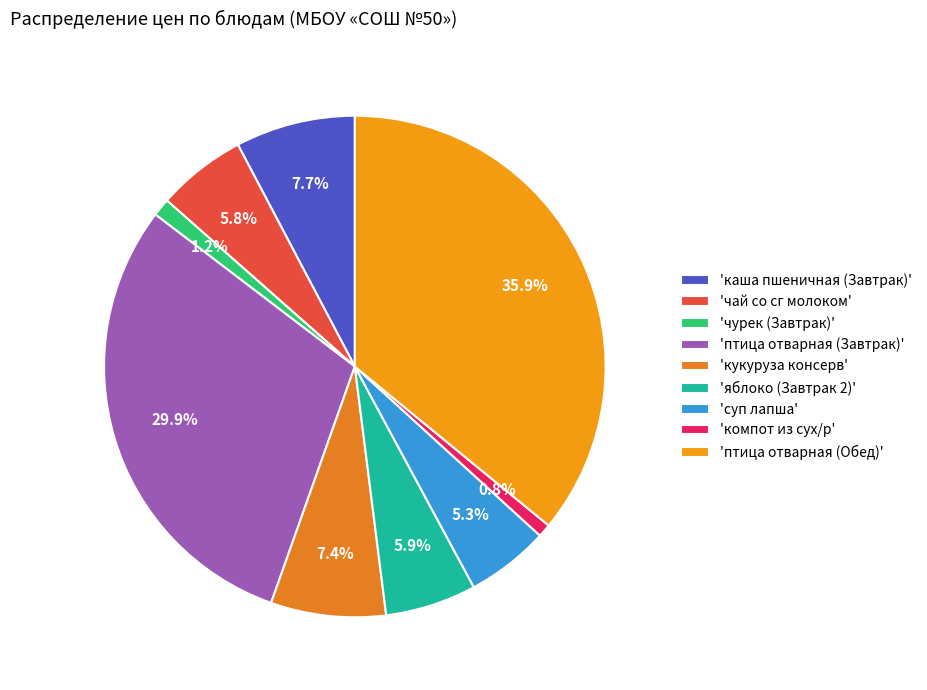

To the nearest percent, what is the average slice percentage?

11%